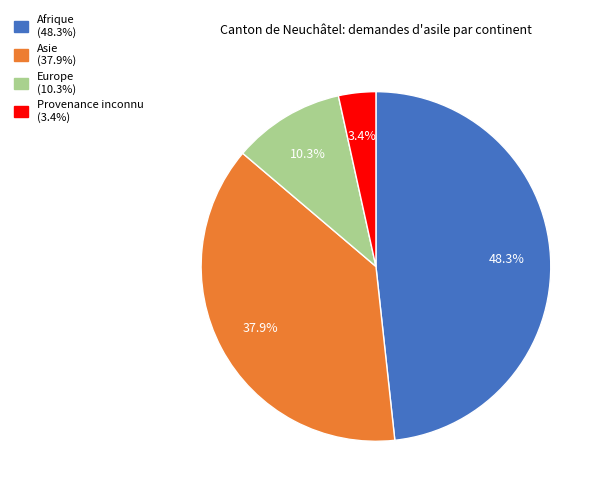

Is there a majority slice in this chart?

No